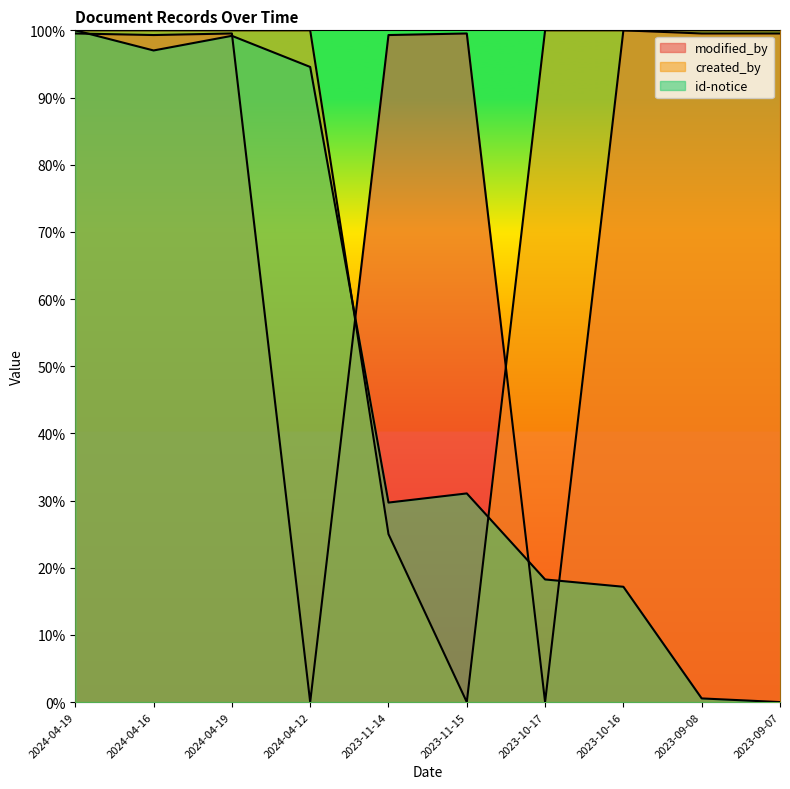

True or false: modified_by has a value of 1.0 at 2023-10-16.

True